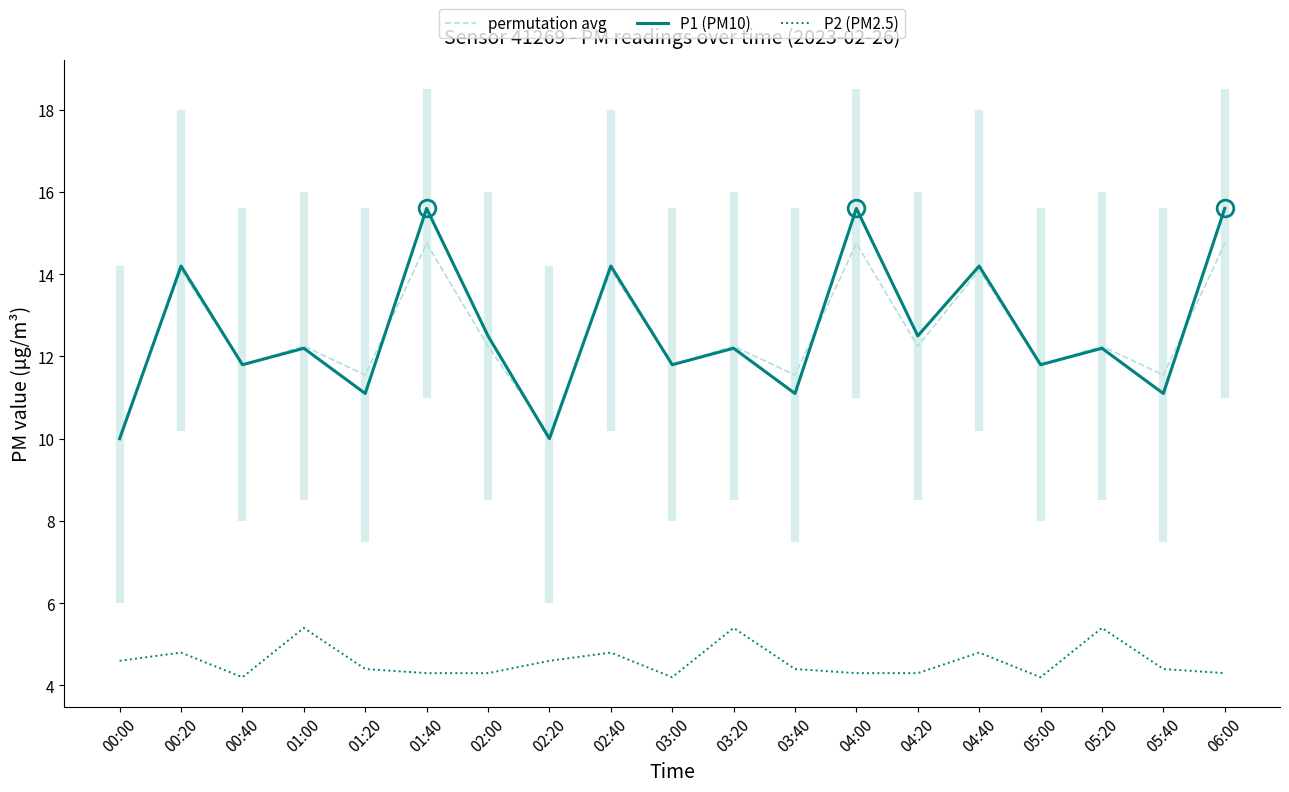

Rank the series at 04:40 from highest to lowest value.

P1 (PM10), permutation avg, P2 (PM2.5)